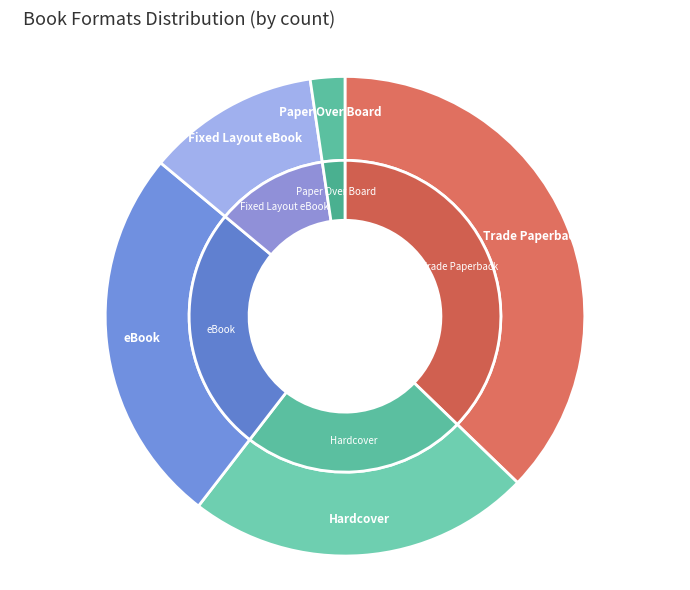

Which category has the biggest portion of the pie?

Trade Paperback